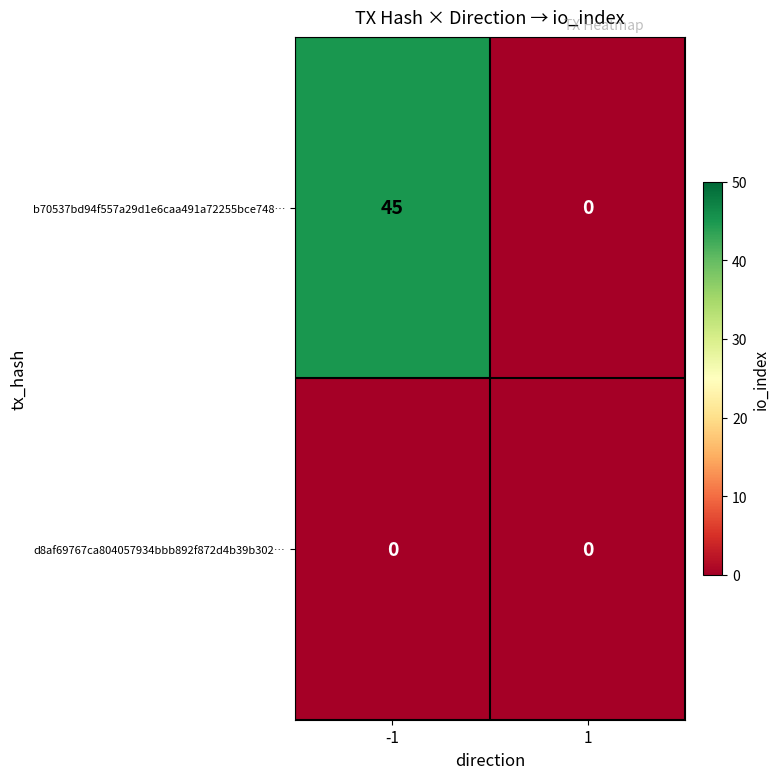

Between -1 and 1, which series saw the biggest shift?

b70537bd94f557a29d1e6caa491a72255bce748…